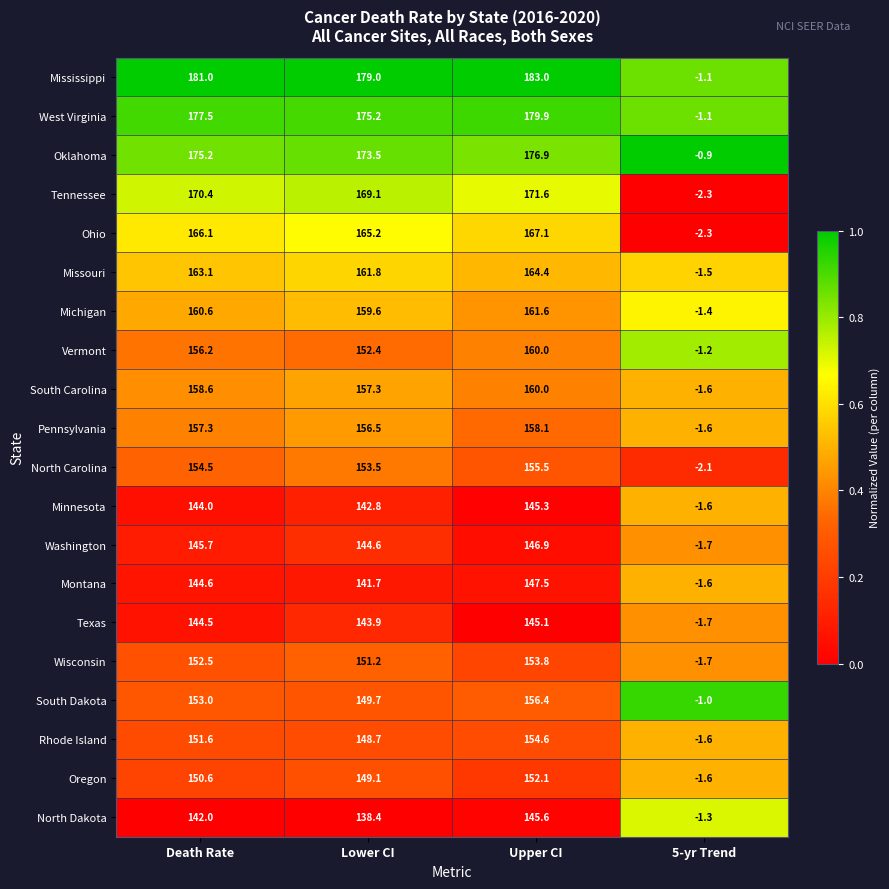

What is the sum of the Washington values at 5-yr Trend and Lower CI?

142.9